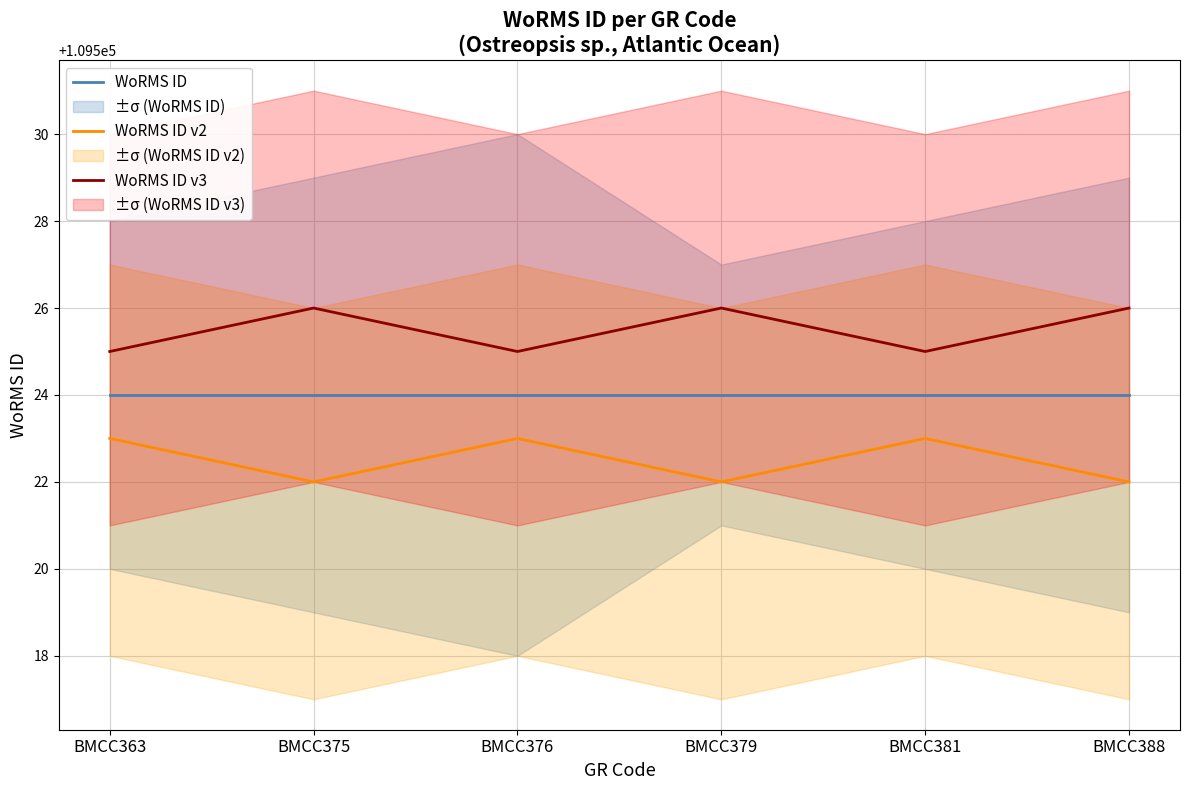

Is the value of WoRMS ID v2 at BMCC375 greater than the value of WoRMS ID v3 at BMCC376?

No